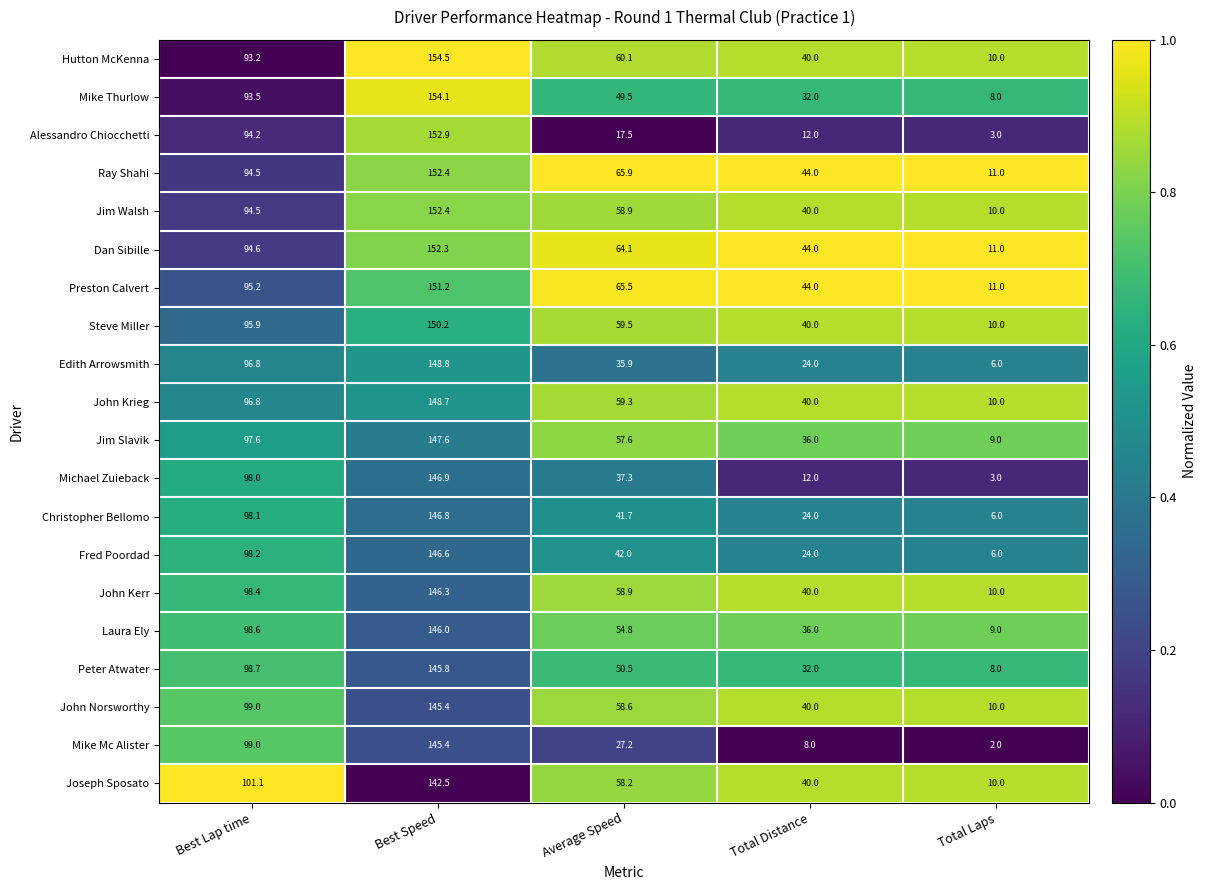

At which category is the sum across all series the highest?

Best Speed